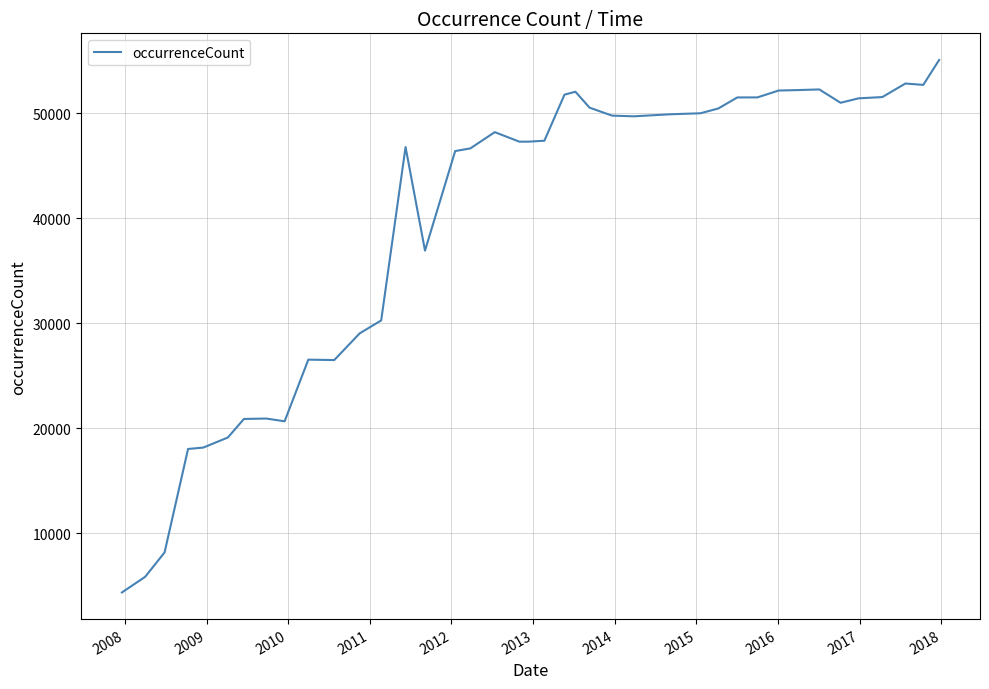

What is the smallest value displayed?

4371